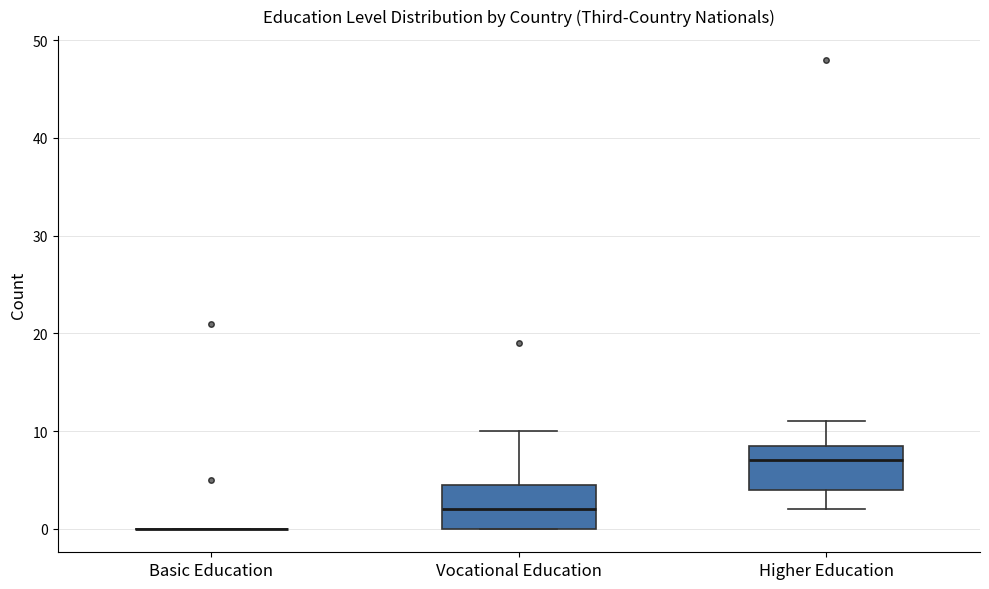

Reading left to right, transcribe this box plot: for each box, give where its median line is, the range the box spans, and where its two whiskers end, as read against the y-axis. The values are not printed on the chart, so give them approximately, as read against the axis.

Basic Education: box collapsed to a line at 0, whiskers 0 to 0
Vocational Education: median 2, box 0 to 5, whiskers 0 to 10
Higher Education: median 7, box 4 to 9, whiskers 2 to 11